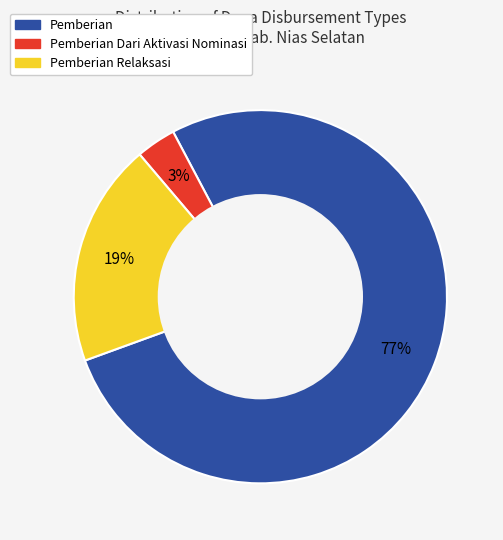

To the nearest percent, what percentage of the pie is Pemberian Dari Aktivasi Nominasi?

3%